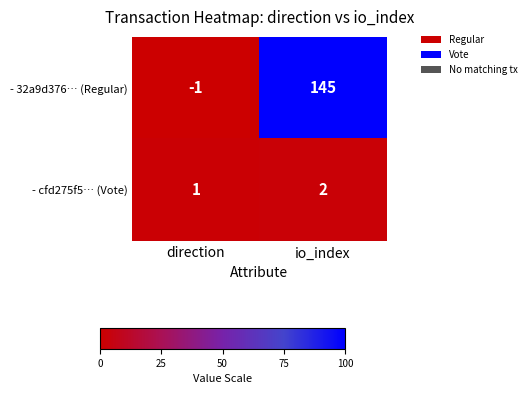

How many categories are shown in the chart?

2